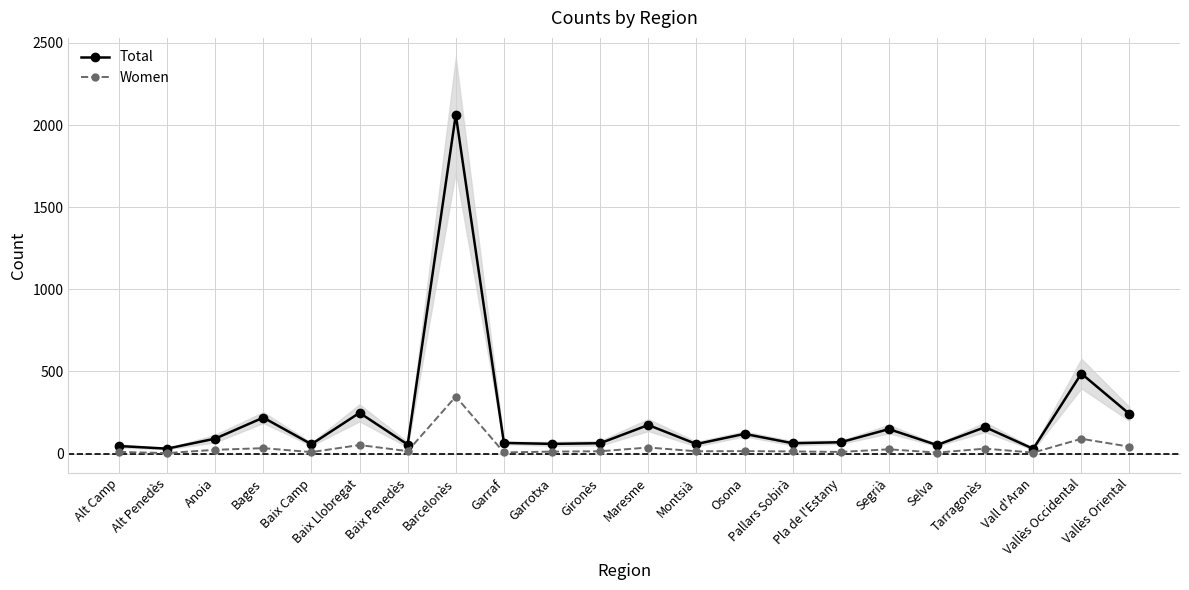

What is the difference between the maximum and minimum values in the Women series?

344